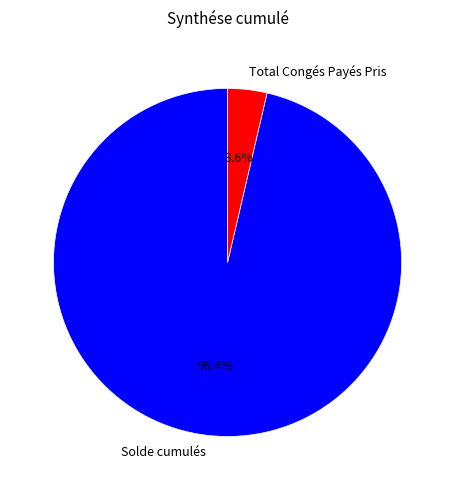

Rank the categories by value from lowest to highest.

Total Congés Payés Pris, Solde cumulés